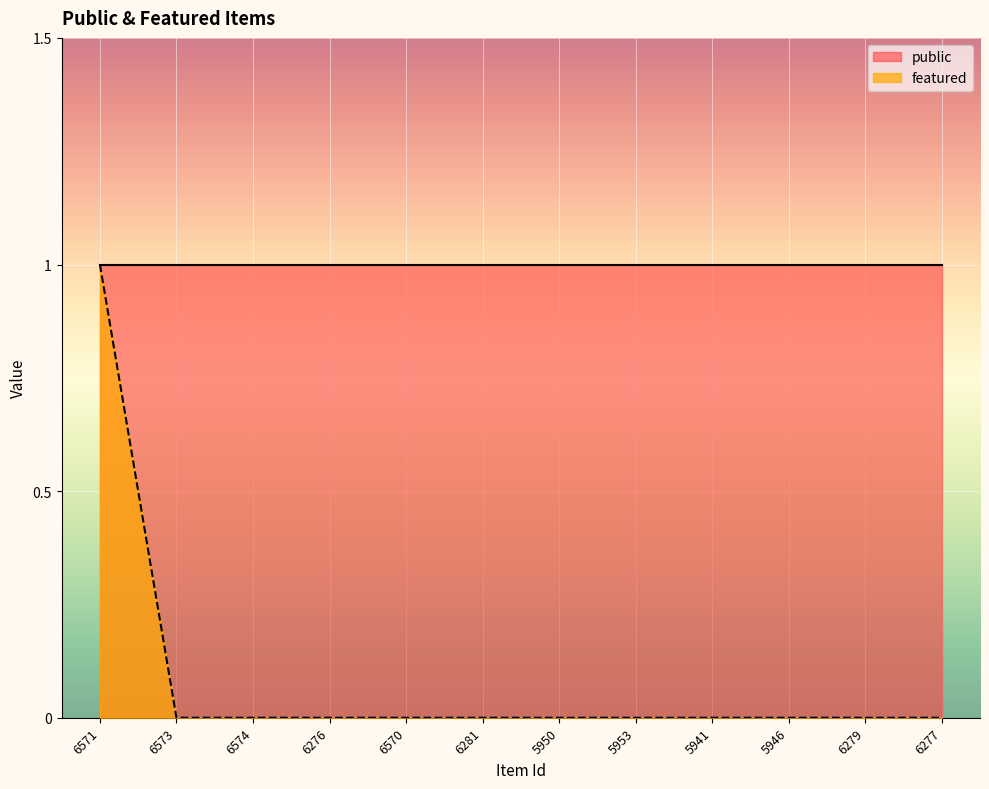

Rank the categories by value from highest to lowest.

6571, 6573, 6574, 6276, 6570, 6281, 5950, 5953, 5941, 5946, 6279, 6277